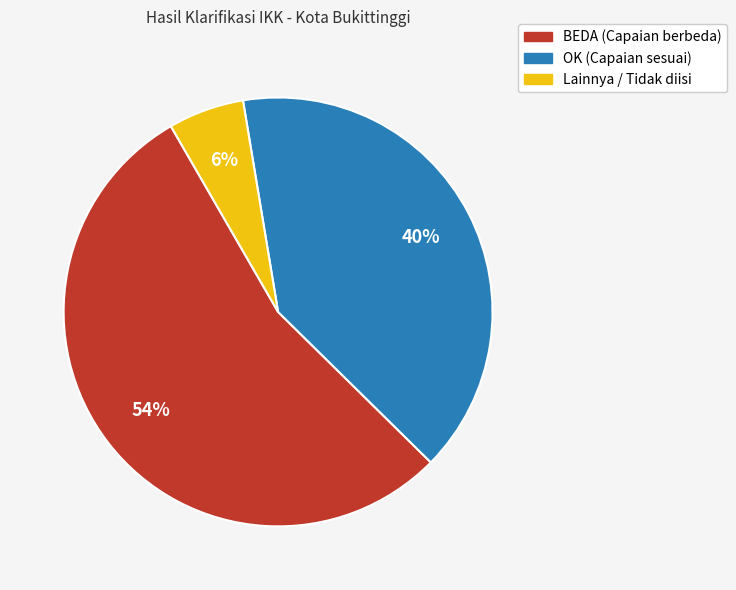

Do BEDA and Lainnya together represent more than half of the pie?

Yes